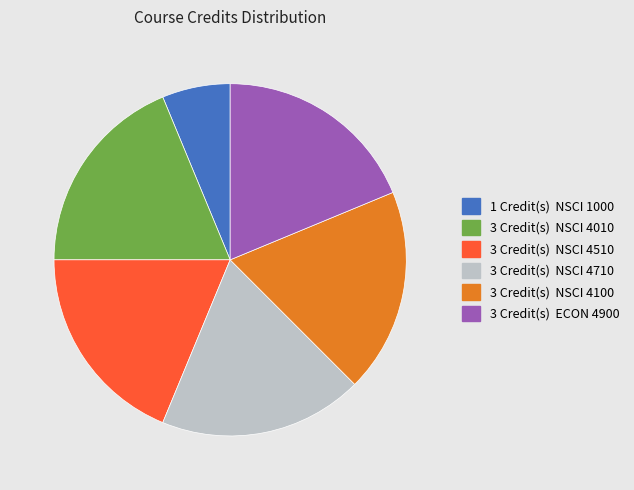

Is there a majority slice in this chart?

No